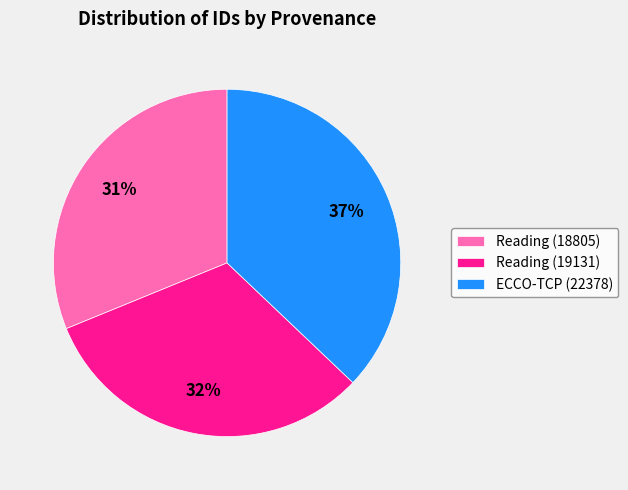

Which slice is the largest?

ECCO-TCP (22378)